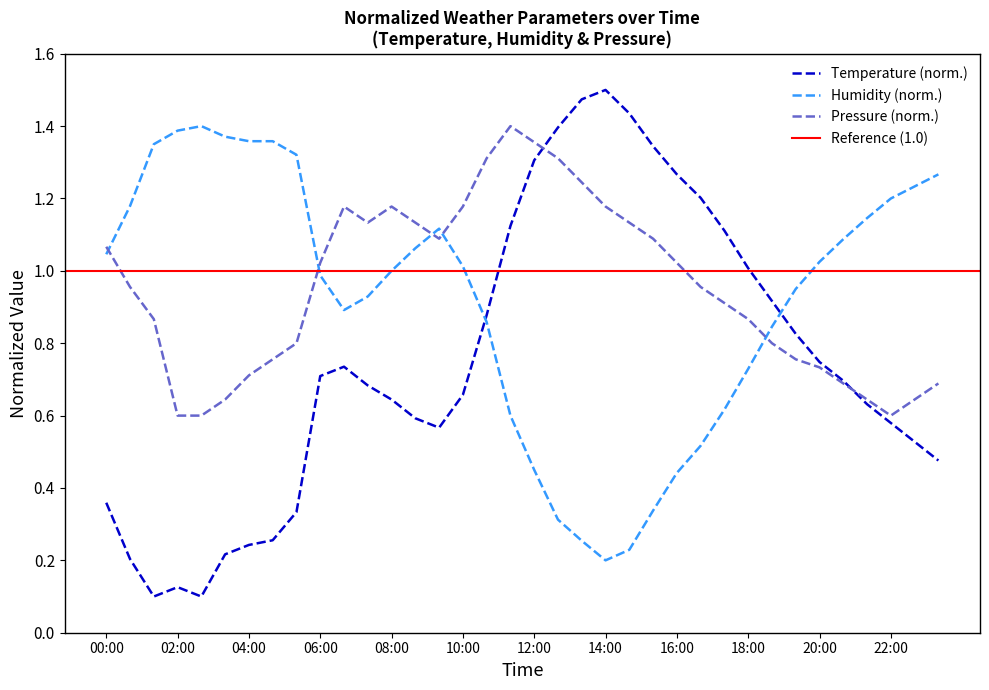

Does the chart have visible grid lines?

No